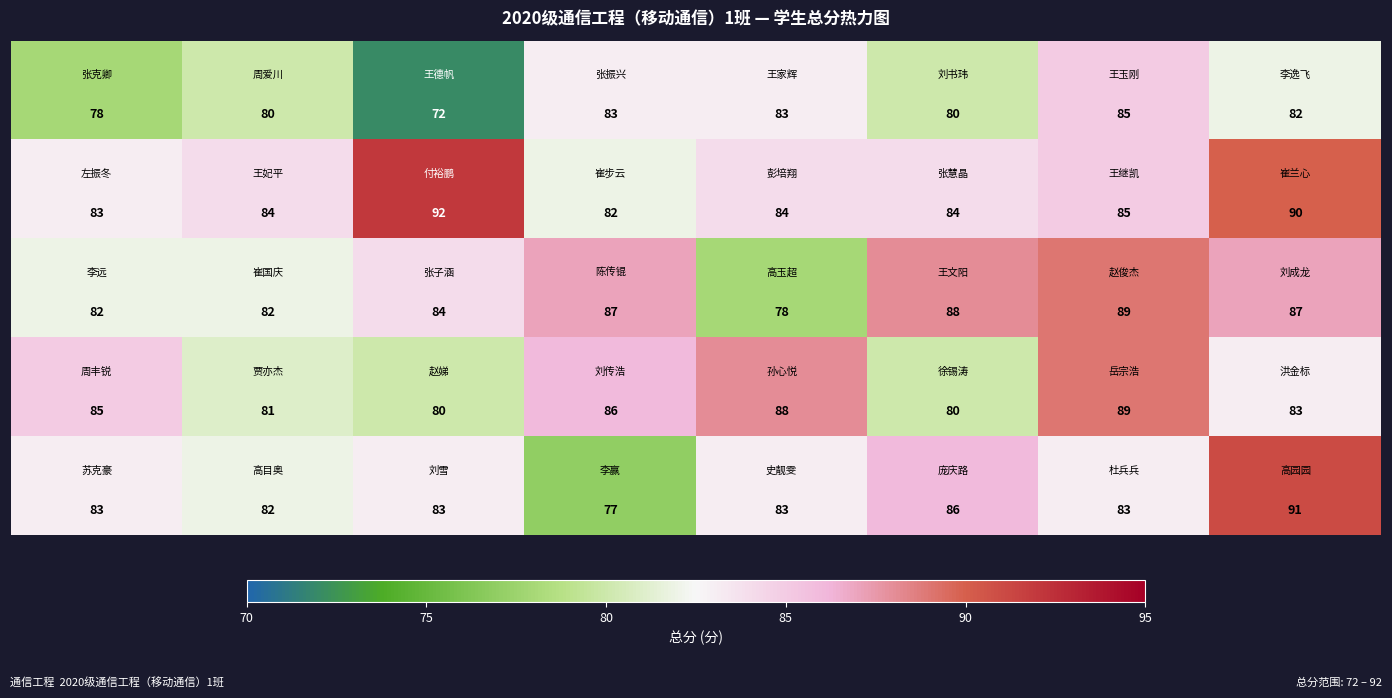

What is the smallest value displayed?

72